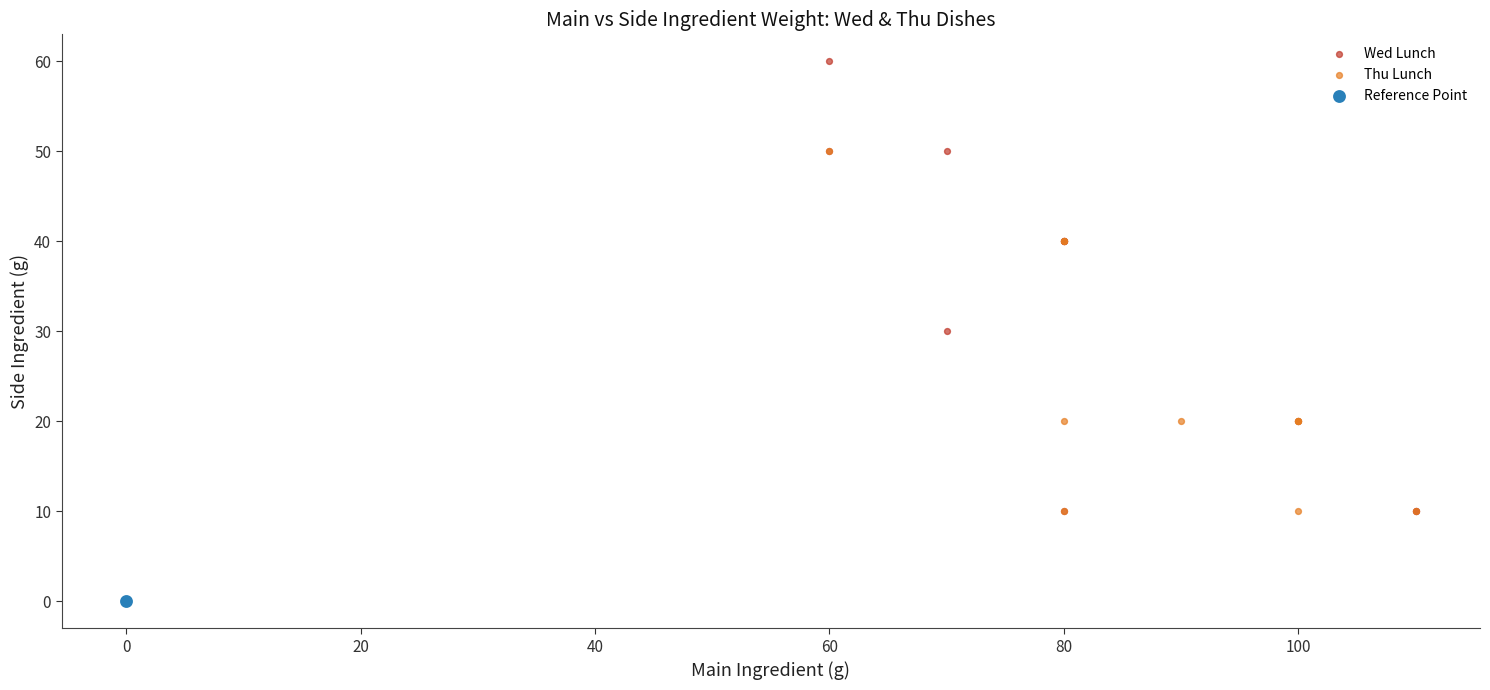

What are all the series names shown in the legend?

Wed Lunch, Thu Lunch, Reference Point